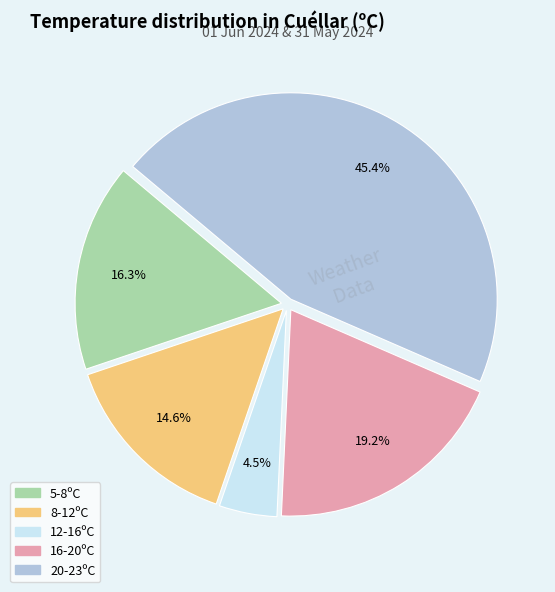

Does any single category account for the majority?

No